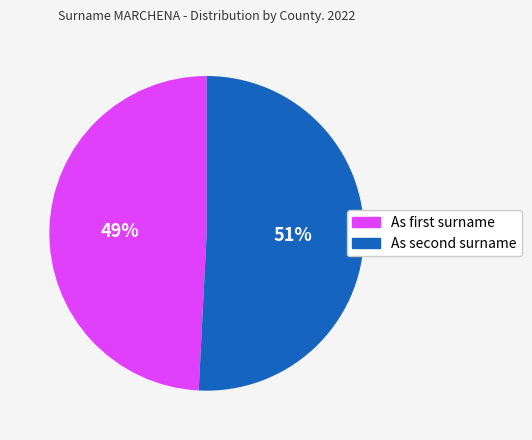

Count the number of slices in the pie.

2